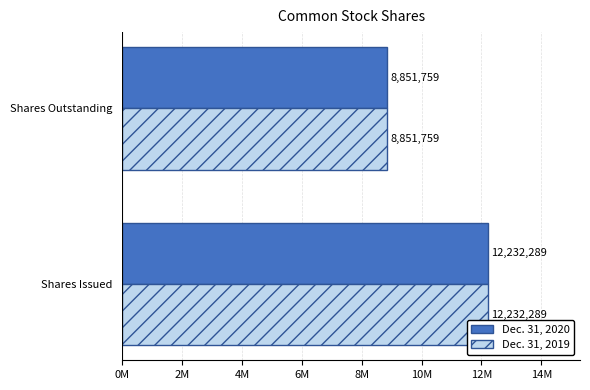

What are all the series names shown in the legend?

Dec. 31, 2020, Dec. 31, 2019